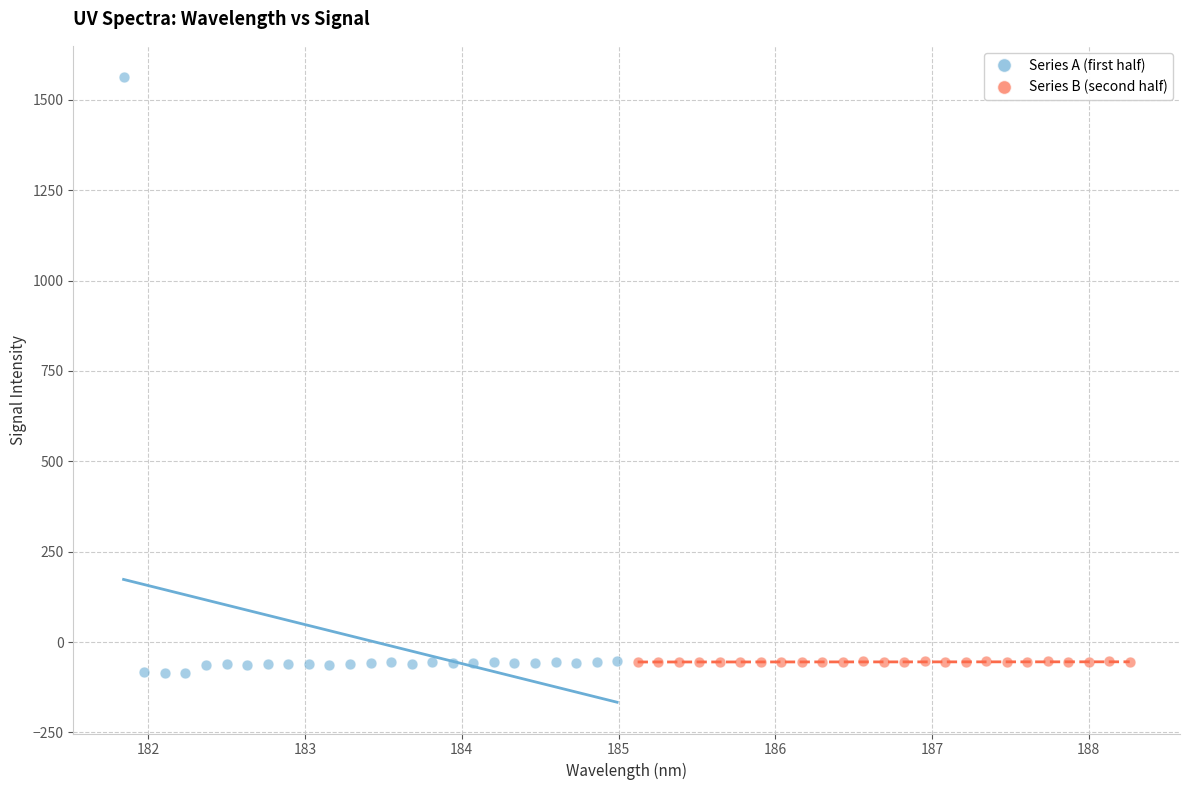

Which series has the largest Y range (max minus min)?

Series A (first half)